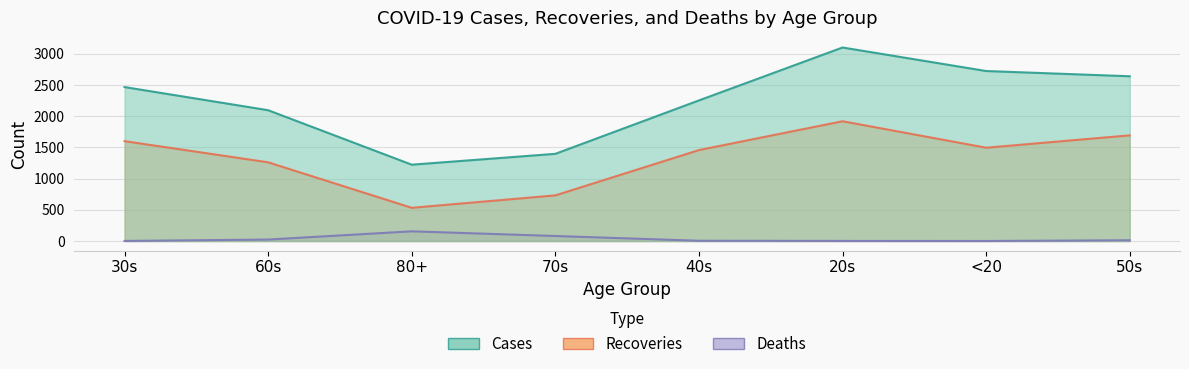

What is the label of the 4th point from the right?

40s